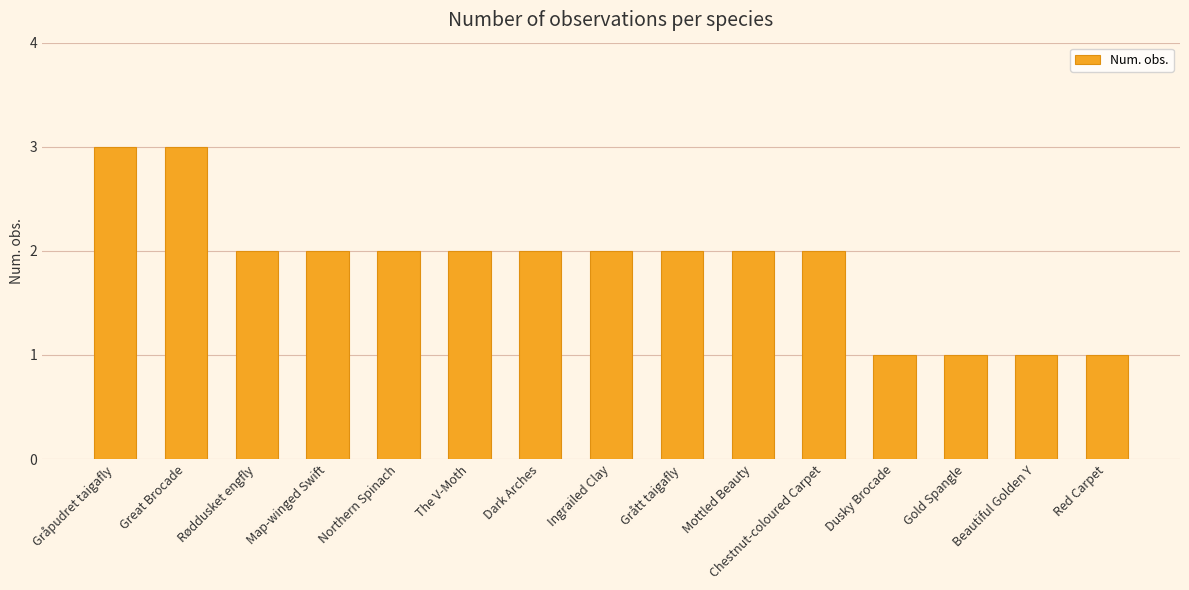

What is the sum of all values?

28